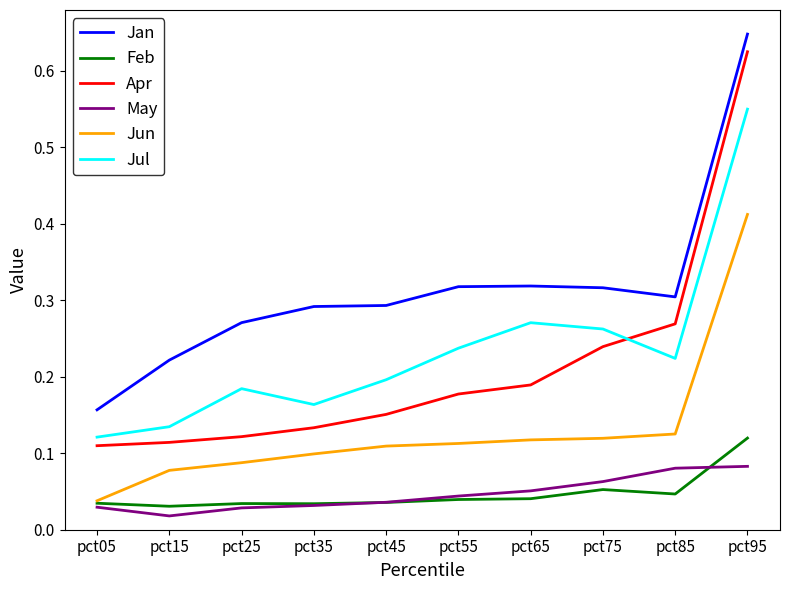

The value of Jul at pct25 is 0.2. True or false?

True